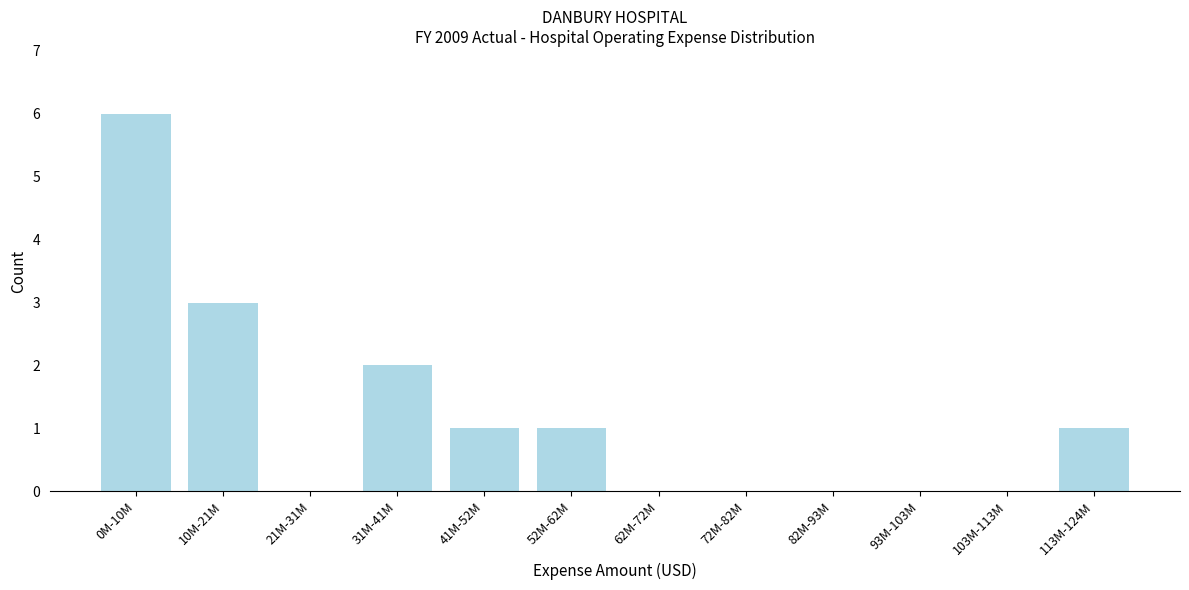

Reading left to right, list all the values displayed in this chart.

0M-10M=6	10M-21M=3	21M-31M=0	31M-41M=2	41M-52M=1	52M-62M=1	62M-72M=0	72M-82M=0	82M-93M=0	93M-103M=0	103M-113M=0	113M-124M=1